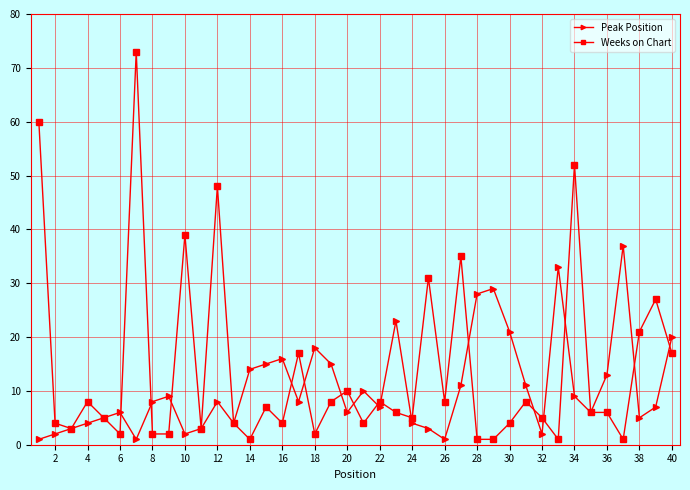

How many interior local valleys does the Peak Position series have?

10